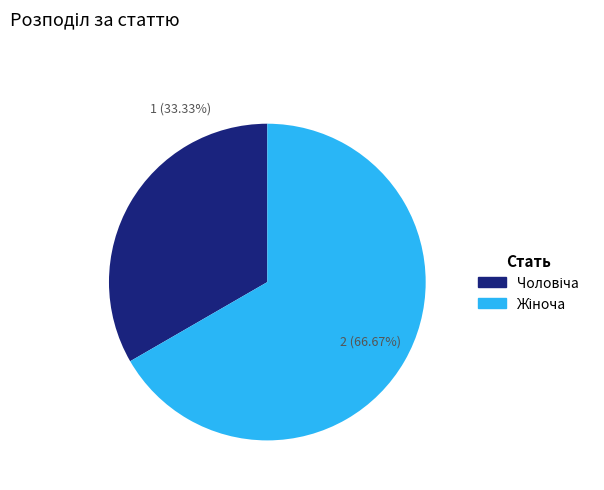

Is there a majority slice in this chart?

Yes